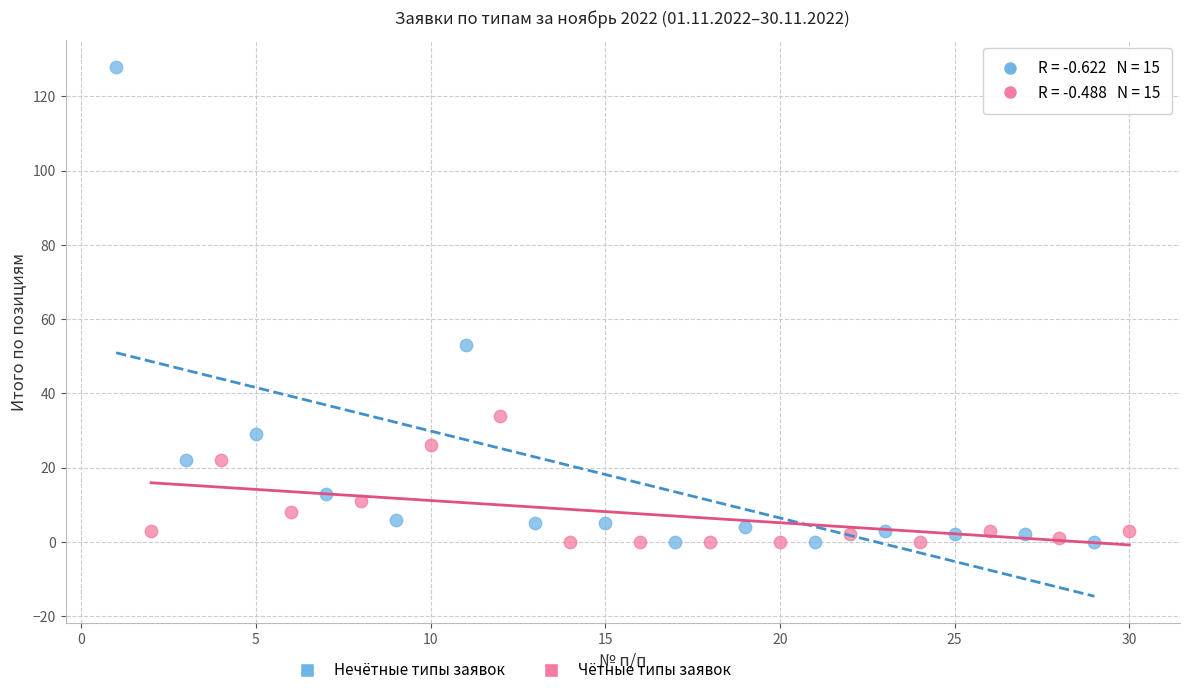

Which series has the widest spread of Y values?

Нечётные типы заявок